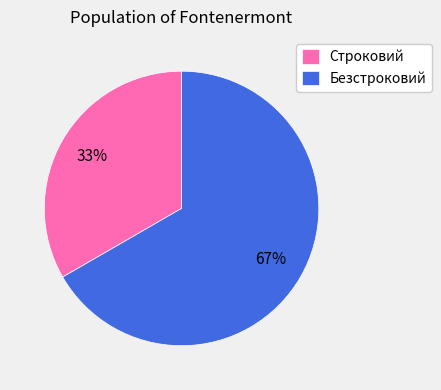

Rank the categories by value from lowest to highest.

Строковий, Безстроковий